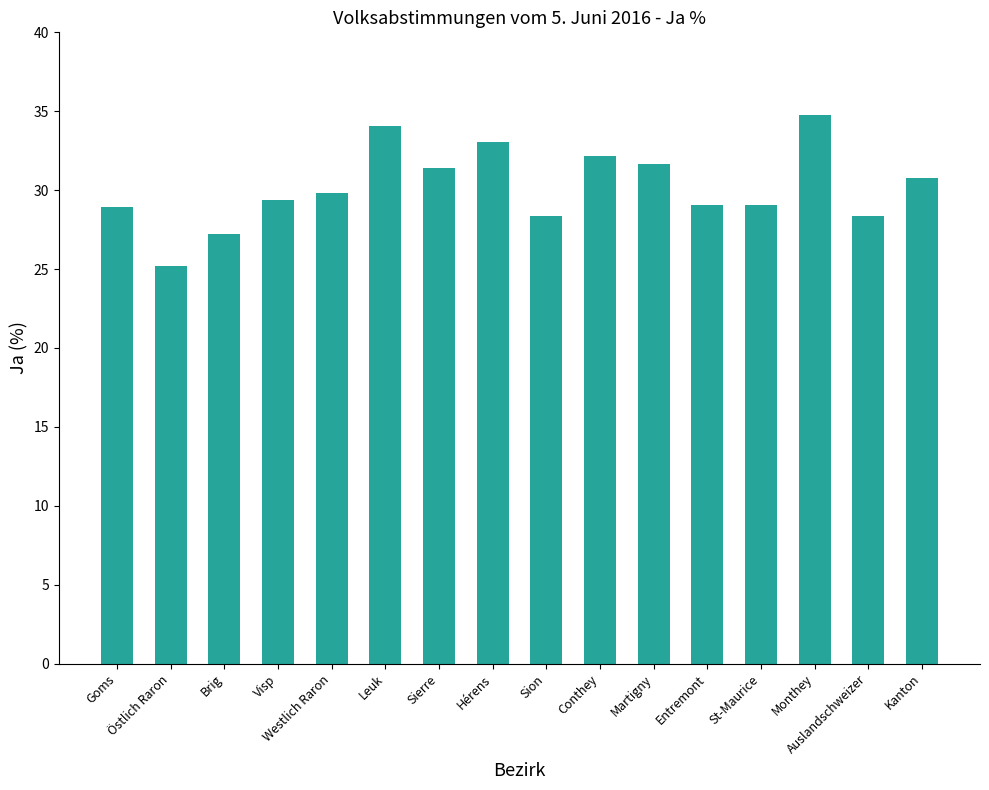

Which label corresponds to the smallest value in the chart?

Östlich Raron